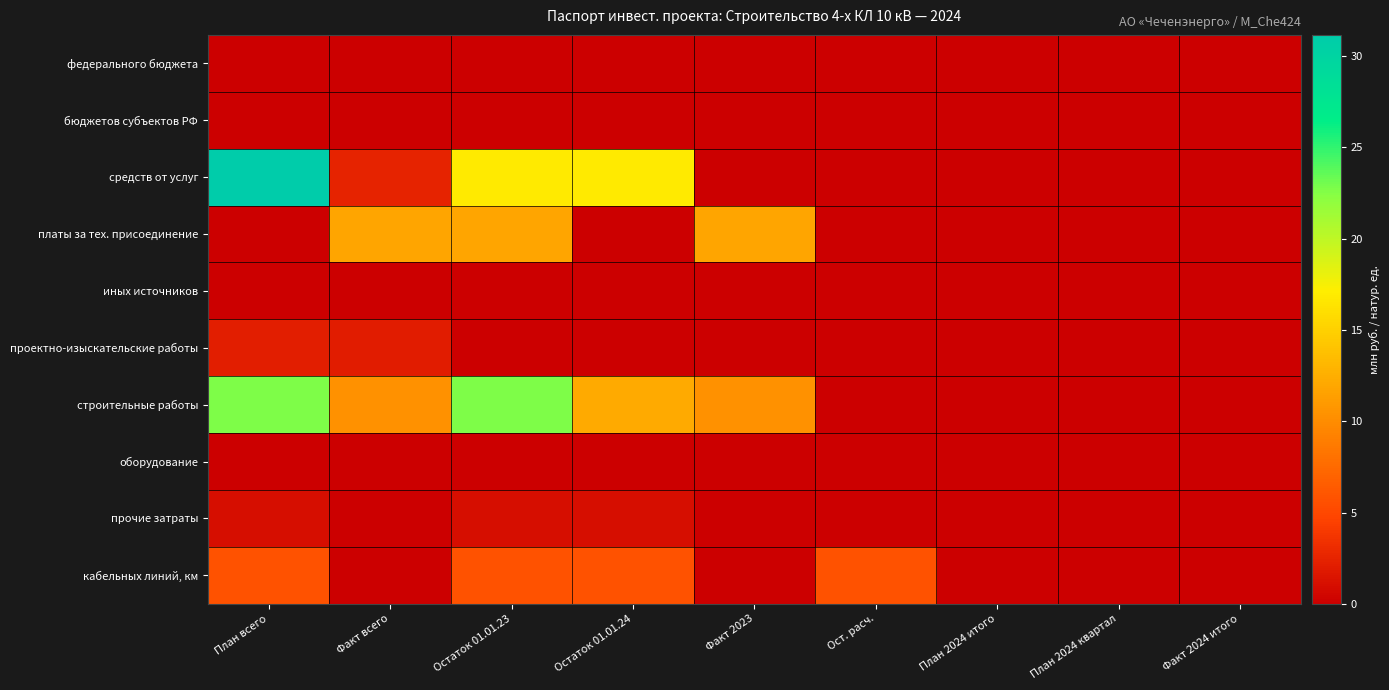

Which series has the largest total across all categories?

строительные работы